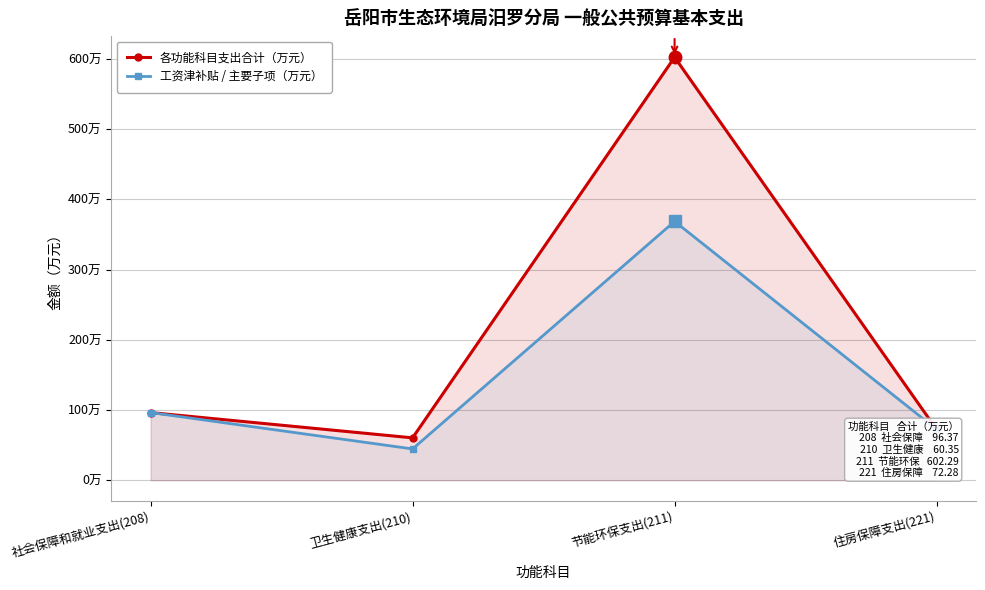

The 工资津补贴 / 主要子项（万元） series shows 72.3 at 住房保障支出(221). True or false?

True